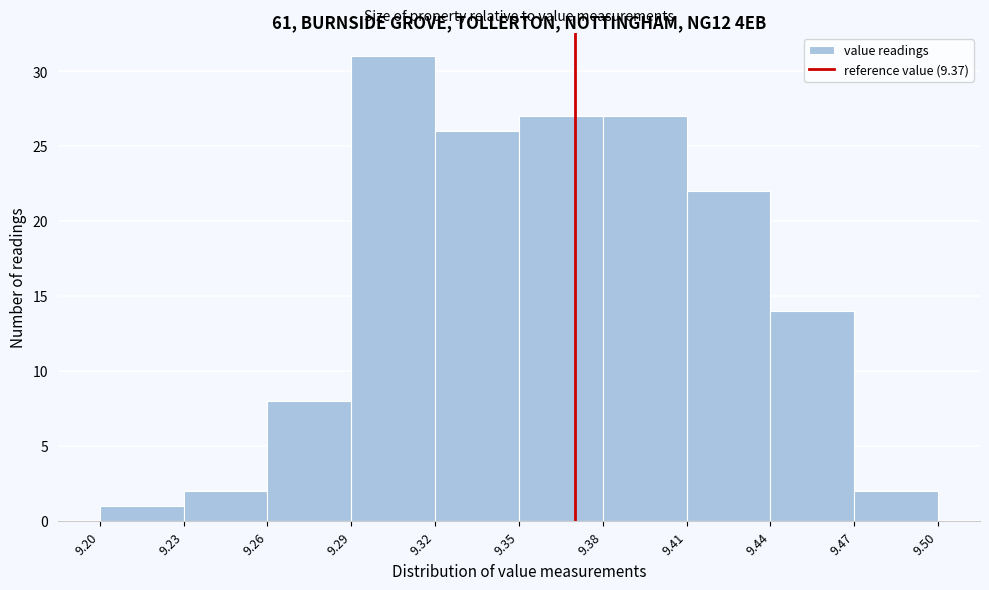

How tall is the bar that spans 9.20 to 9.23 on the x-axis? The values are not printed on the chart, so give them approximately, as read against the axis.

1